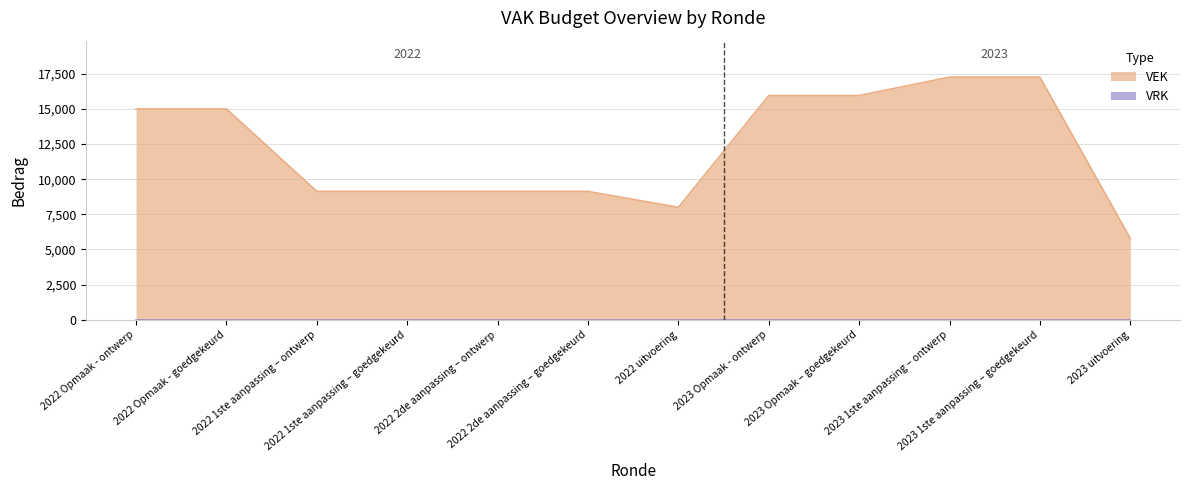

Which label corresponds to the largest value in the chart?

2023 1ste aanpassing – ontwerp